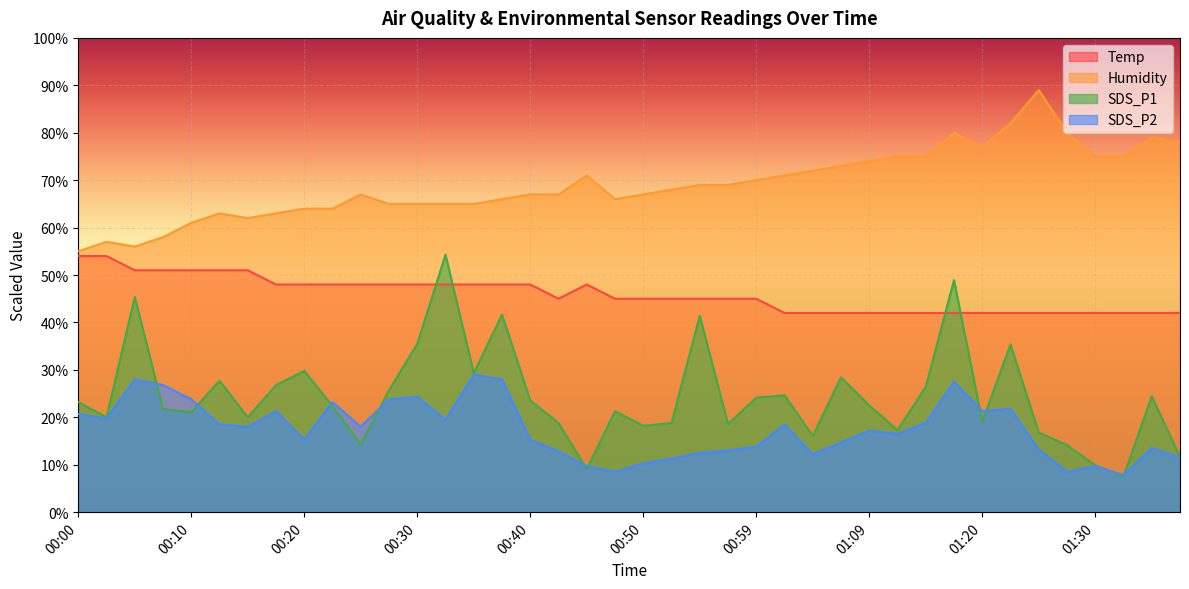

The Temp series shows 21.9 at 01:20. True or false?

False